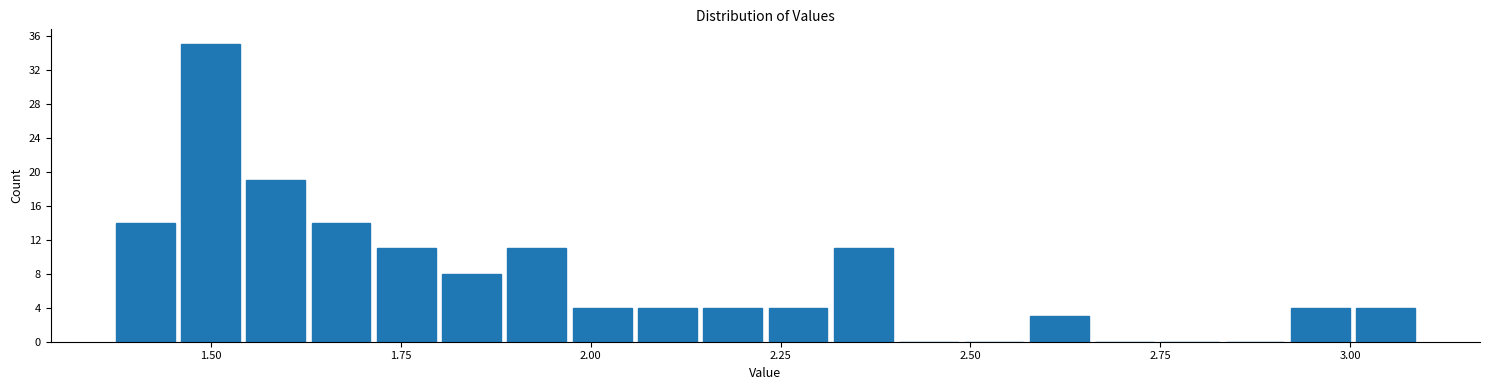

Around what value on the x-axis is the tallest bar? Give the approximate position of its centre, as read against the axis.

1.50